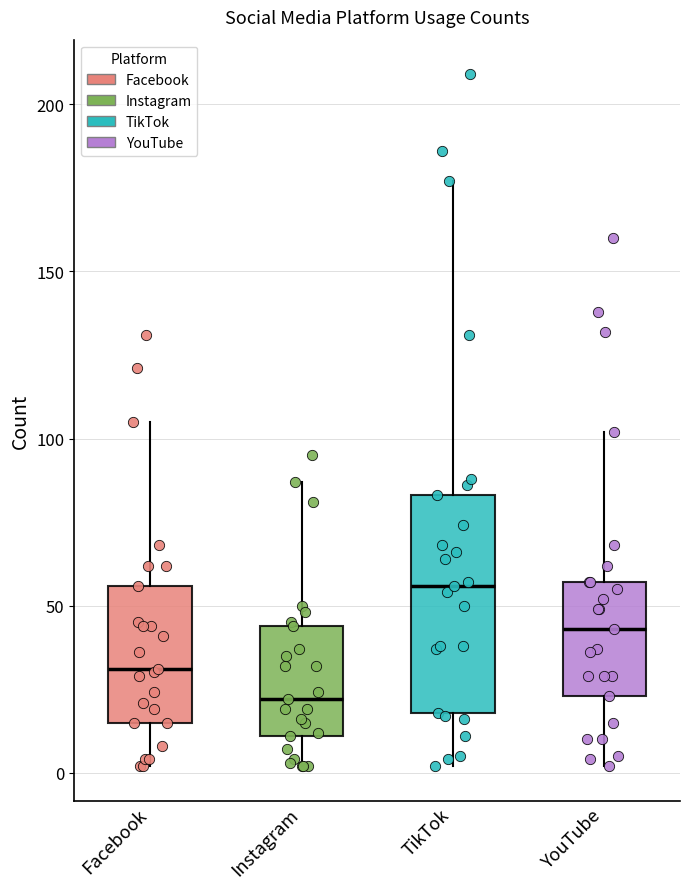

Comparing the boxes themselves (not the whiskers), which one is the tallest?

TikTok